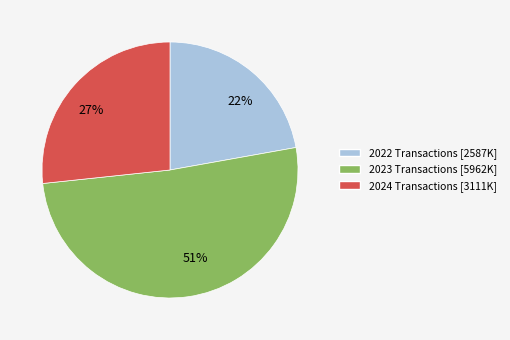

Is there a majority slice in this chart?

Yes